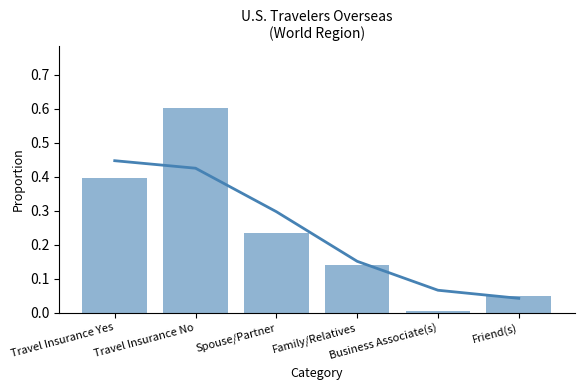

What position from the right is Spouse/Partner?

4